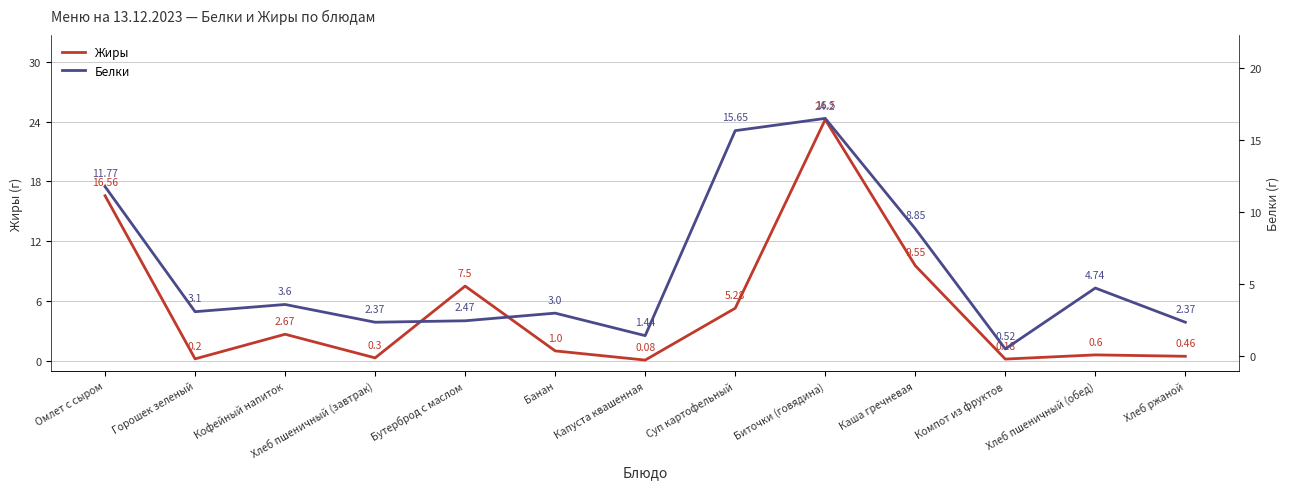

Reading right to left, extract all data points from this chart.

Жиры: Хлеб ржаной=0.5	Хлеб пшеничный (обед)=0.6	Компот из фруктов=0.2	Каша гречневая=9.6	Биточки (говядина)=24.2	Суп картофельный=5.3	Капуста квашенная=0.1	Банан=1.0	Бутерброд с маслом=7.5	Хлеб пшеничный (завтрак)=0.3	Кофейный напиток=2.7	Горошек зеленый=0.2	Омлет с сыром=16.6
Белки: Хлеб ржаной=2.4	Хлеб пшеничный (обед)=4.7	Компот из фруктов=0.5	Каша гречневая=8.8	Биточки (говядина)=16.5	Суп картофельный=15.7	Капуста квашенная=1.4	Банан=3.0	Бутерброд с маслом=2.5	Хлеб пшеничный (завтрак)=2.4	Кофейный напиток=3.6	Горошек зеленый=3.1	Омлет с сыром=11.8